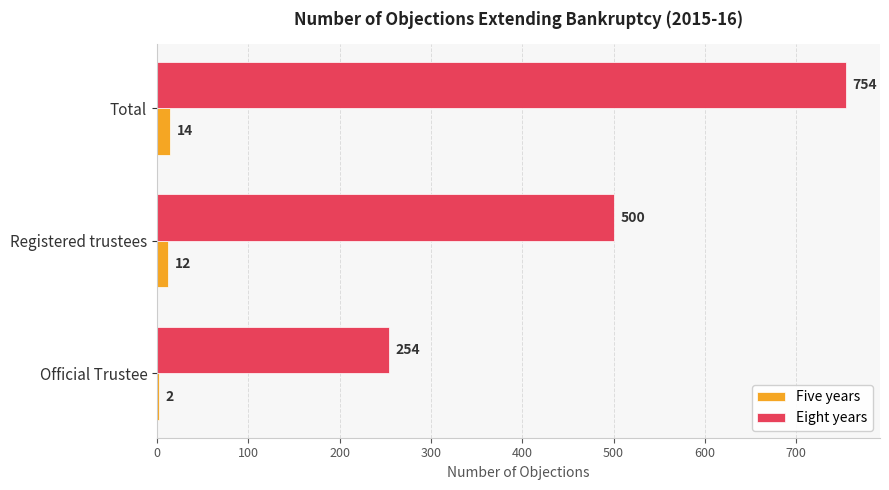

What is the sum of the Five years values at Official Trustee and Registered trustees?

14